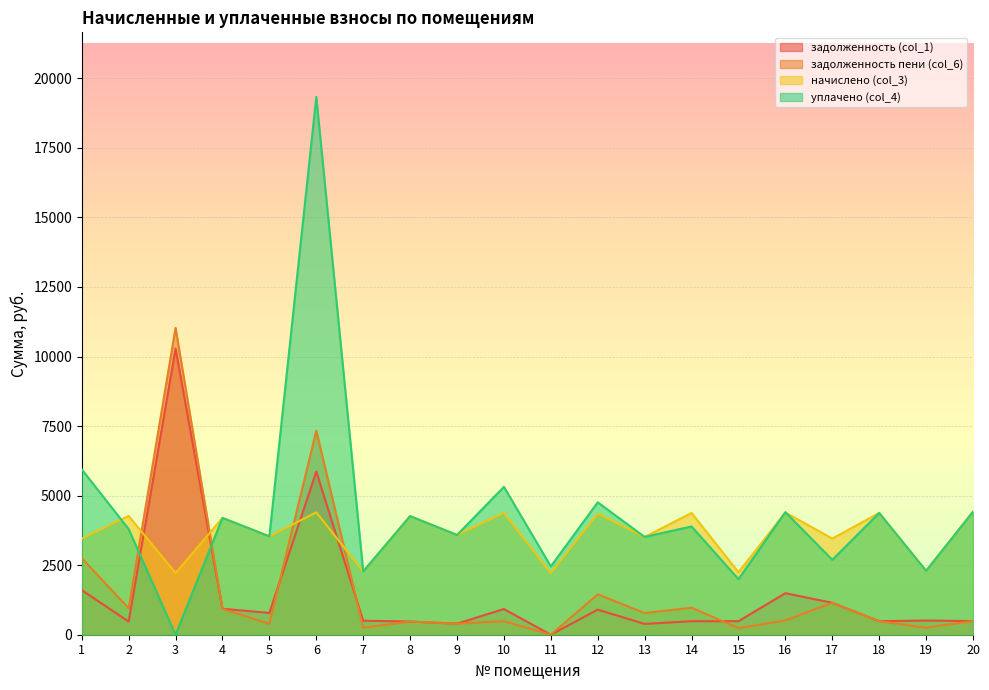

At which label does начислено (col_3) first exceed 4197?

2